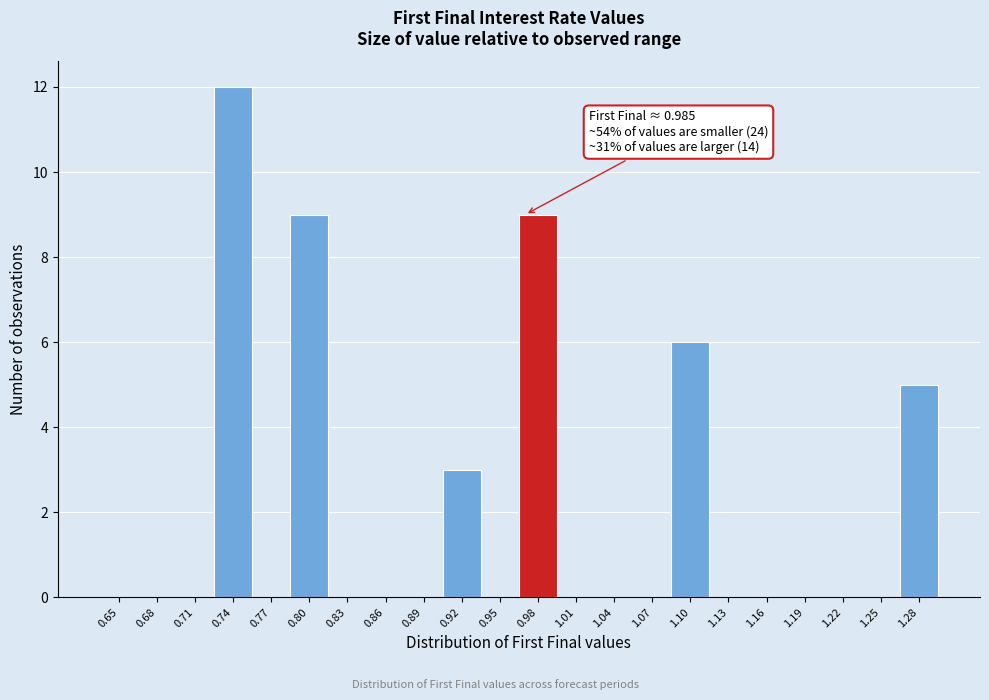

Reading left to right, what are all the values shown in this chart?

0.65=0	0.68=0	0.71=0	0.74=12	0.77=0	0.80=9	0.83=0	0.86=0	0.89=0	0.92=3	0.95=0	0.98=9	1.01=0	1.04=0	1.07=0	1.10=6	1.13=0	1.16=0	1.19=0	1.22=0	1.25=0	1.28=5